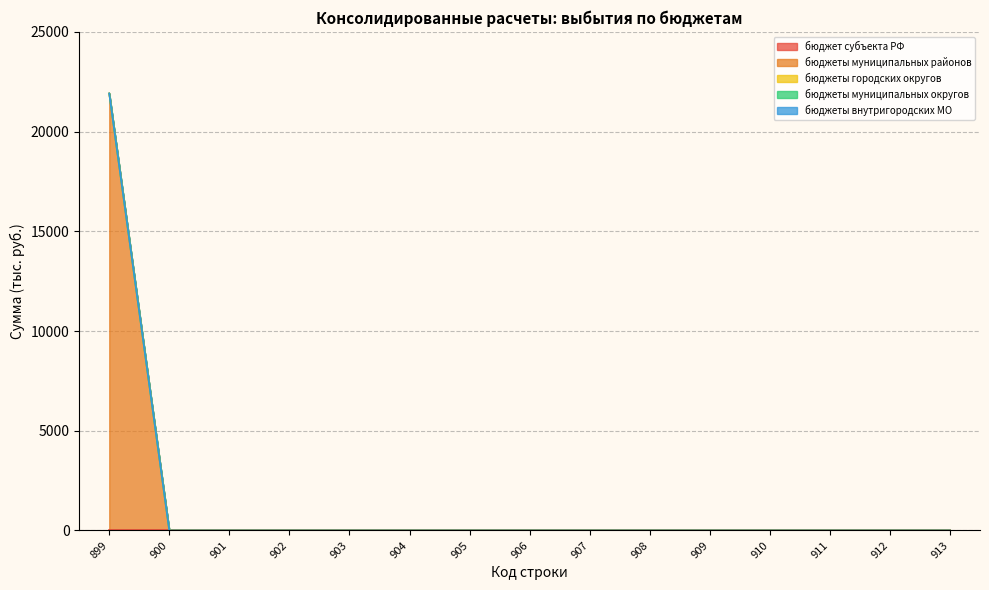

True or false: бюджеты муниципальных районов and бюджет субъекта РФ intersect in this chart.

False